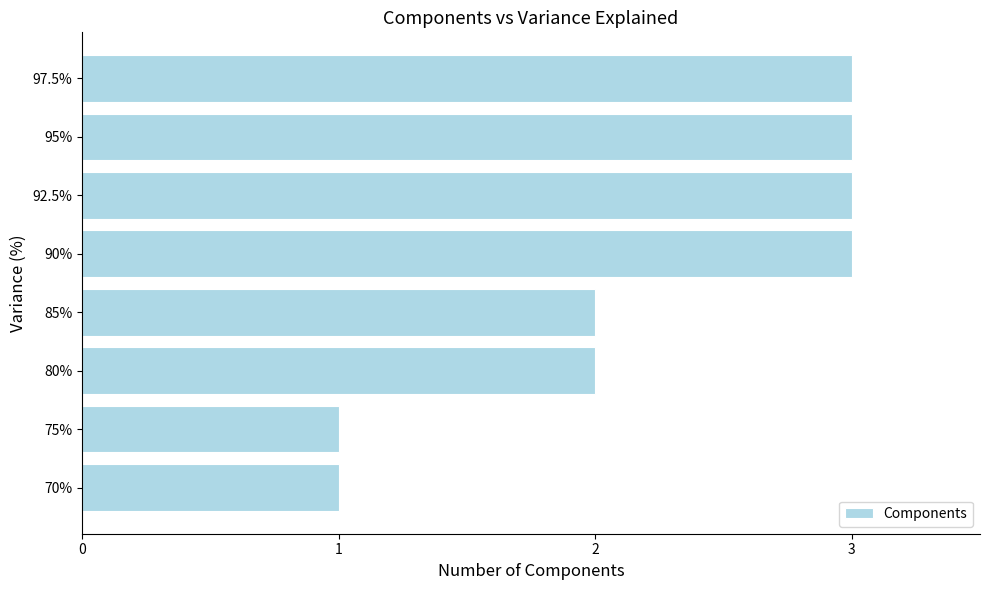

Which has a higher value, 97.5% or 70%?

97.5%